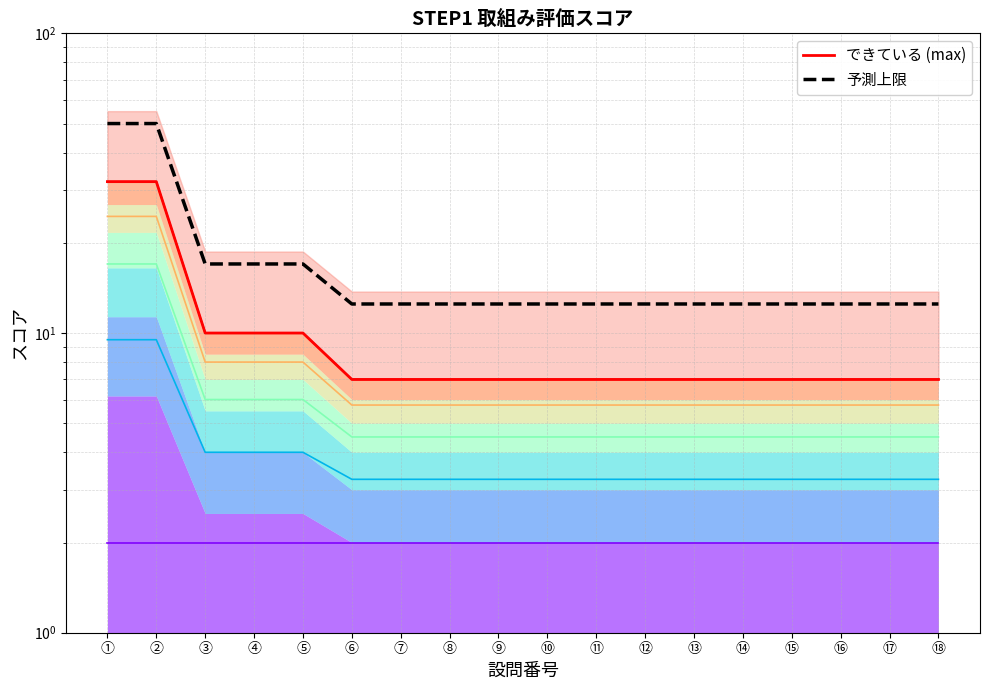

What position from the left is ⑧?

8